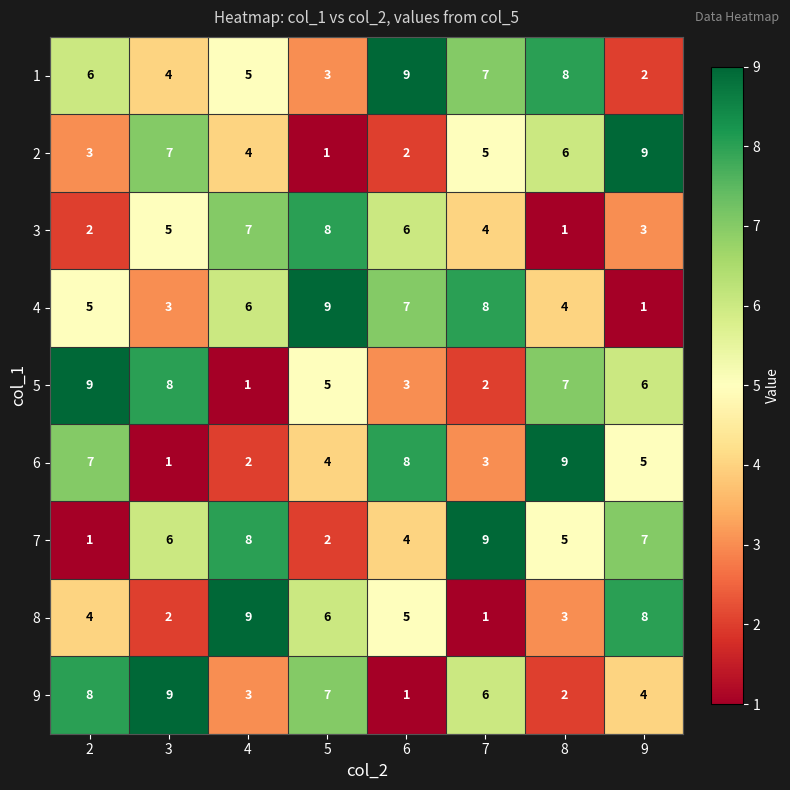

Is the value of 2 at 2 greater than the value of 1 at 7?

No